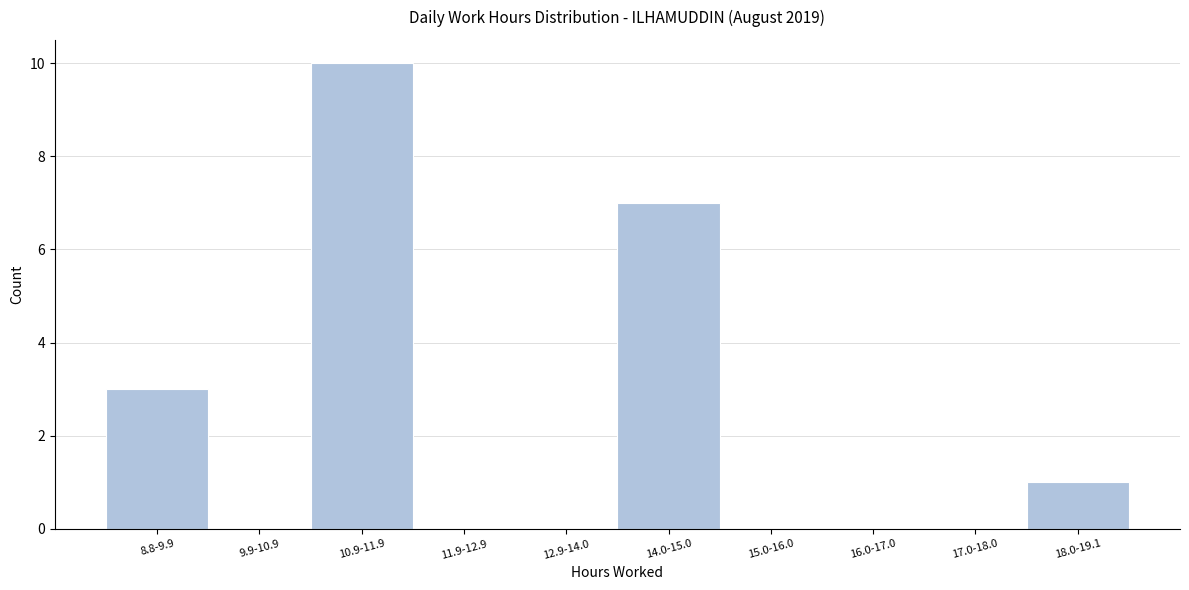

Reading right to left, extract all data points from this chart.

18.0-19.1=1	17.0-18.0=0	16.0-17.0=0	15.0-16.0=0	14.0-15.0=7	12.9-14.0=0	11.9-12.9=0	10.9-11.9=10	9.9-10.9=0	8.8-9.9=3